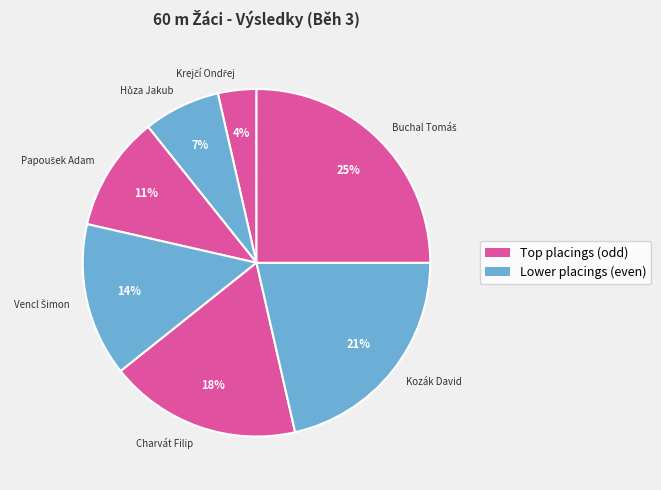

What percentage is the Kozák David slice, to the nearest percent?

21%